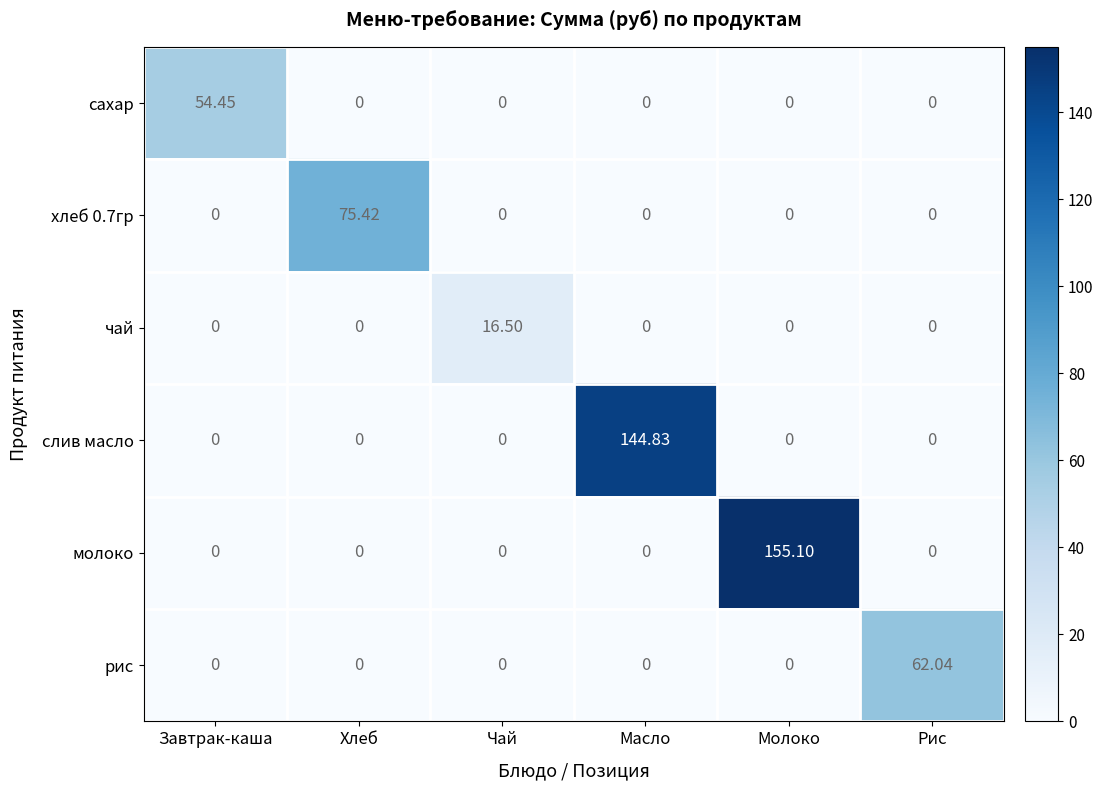

Which series has the largest total across all categories?

молоко